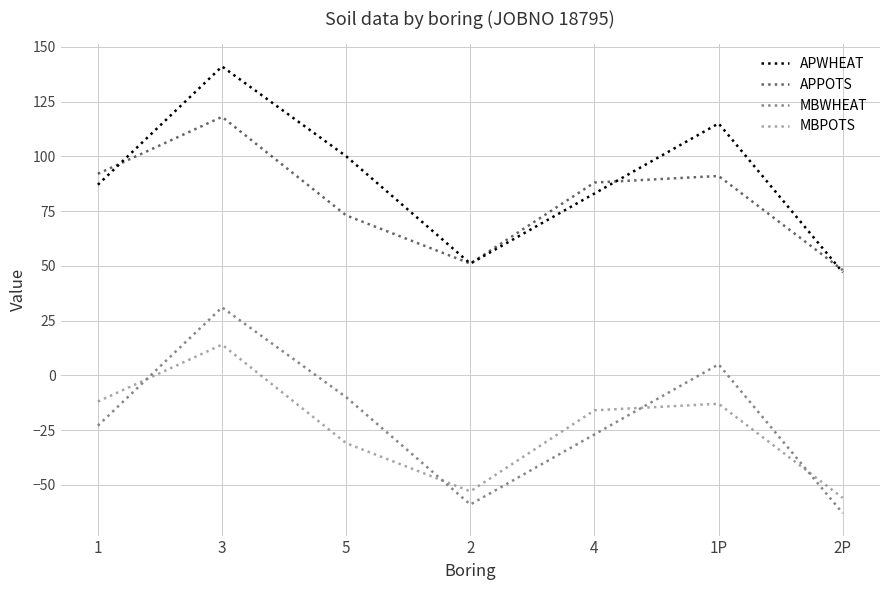

Does the chart have visible grid lines?

Yes